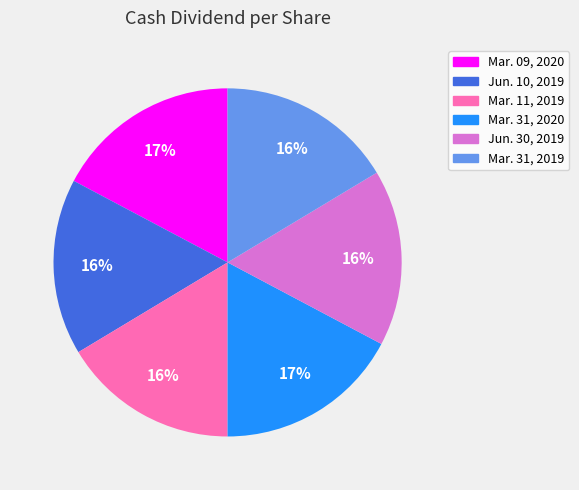

Is the sum of Mar. 09, 2020 and Mar. 11, 2019 greater than half?

No